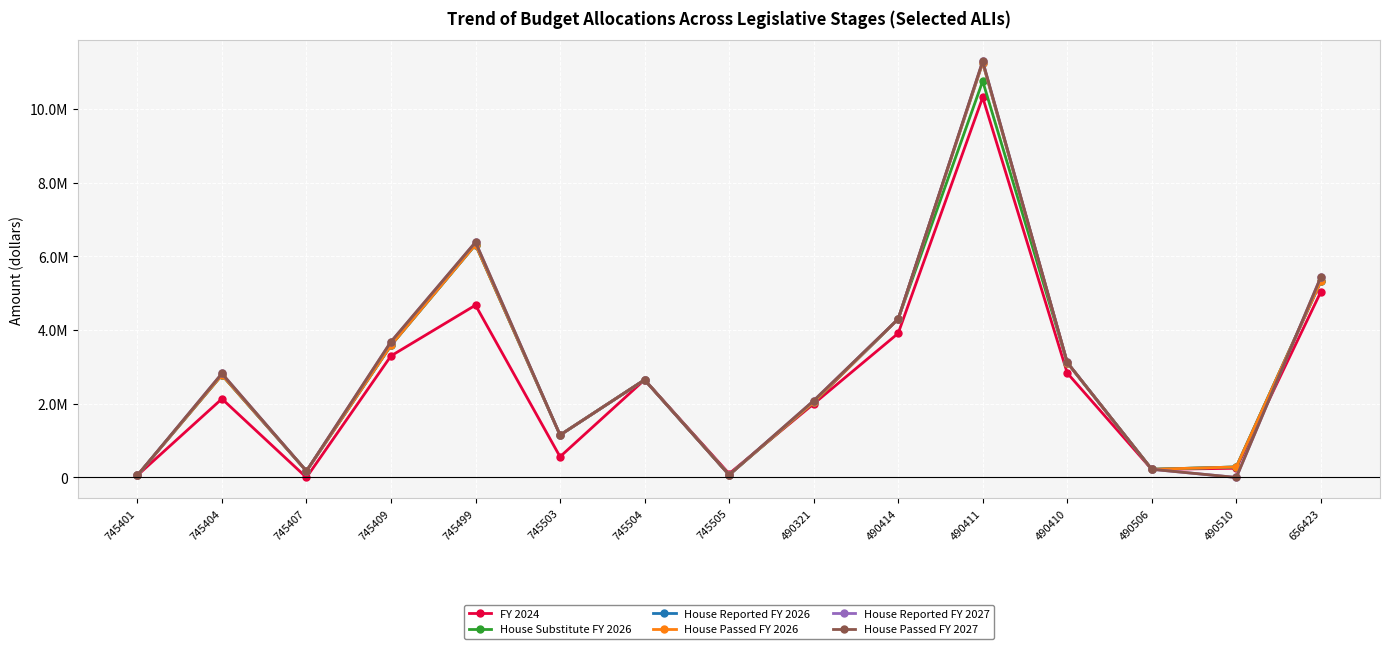

Is this an area chart (filled region under the line)?

No